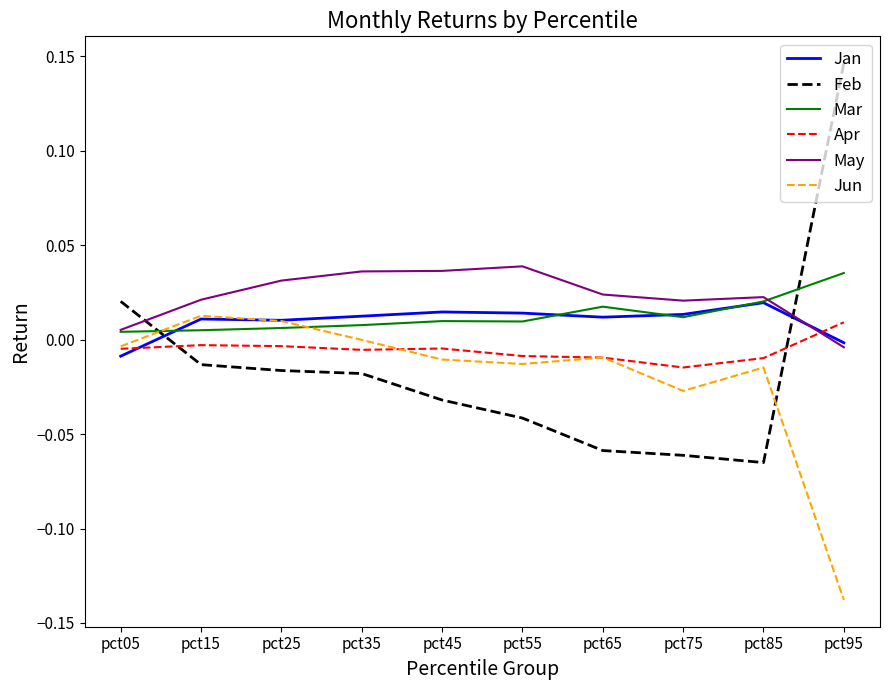

List the series in order of their peak value, lowest first.

Apr, Jun, Jan, Mar, May, Feb